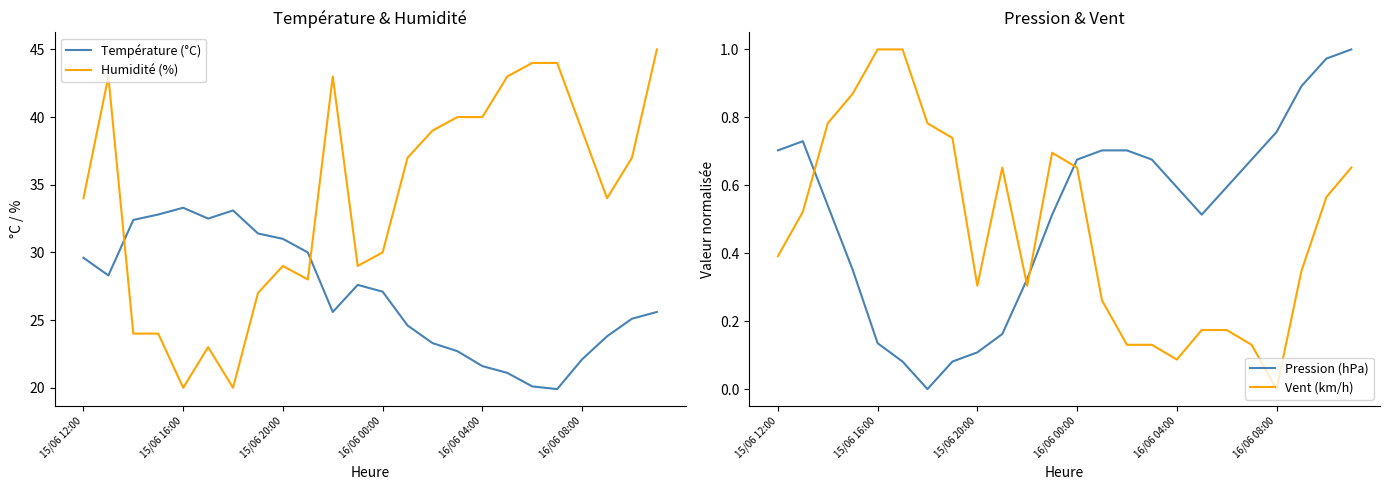

In Température (°C), how many points are higher than both neighbors (excluding endpoints)?

3